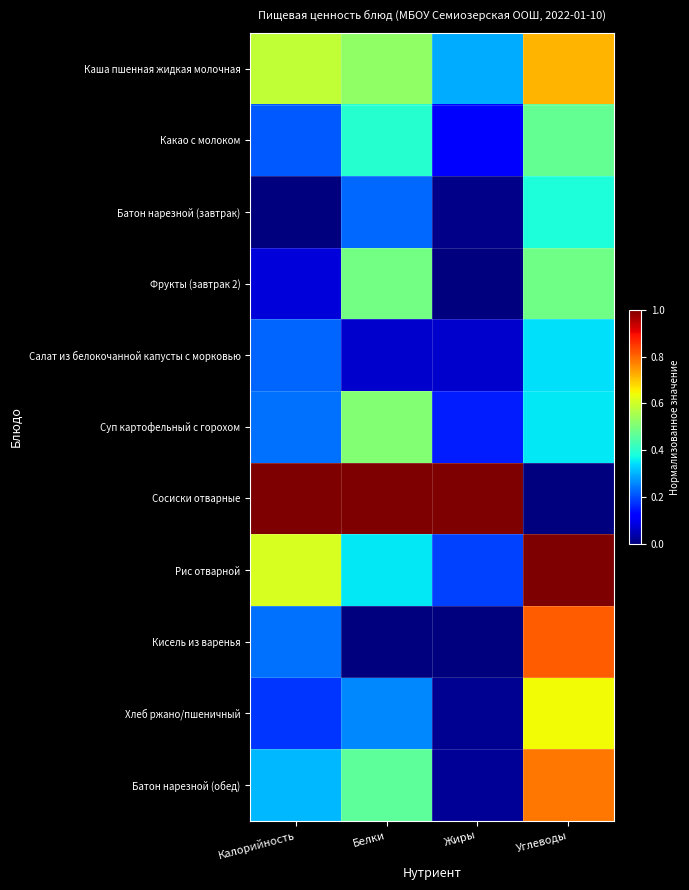

Which label corresponds to the smallest value in the chart?

Калорийность